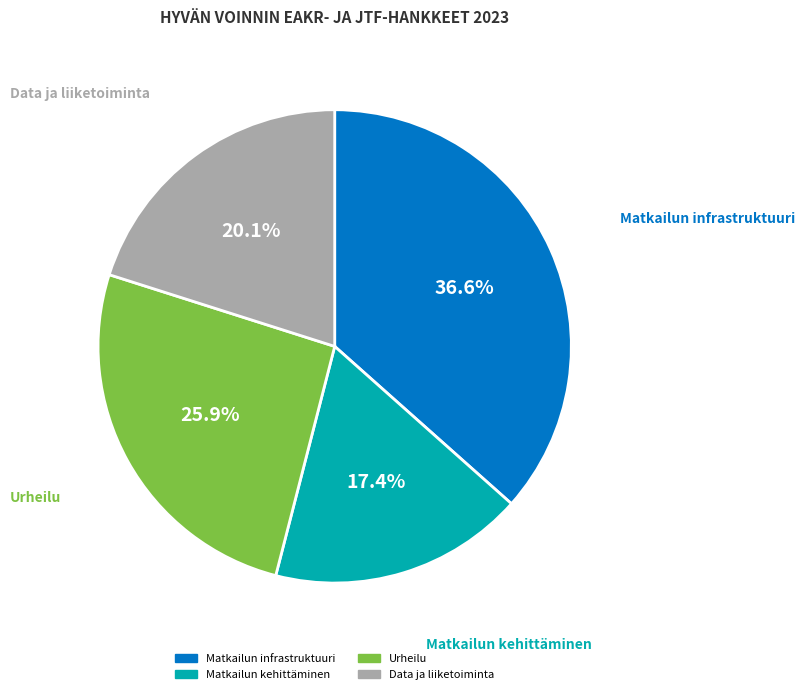

To the nearest percent, what is the difference between the largest and smallest slice percentages?

19%